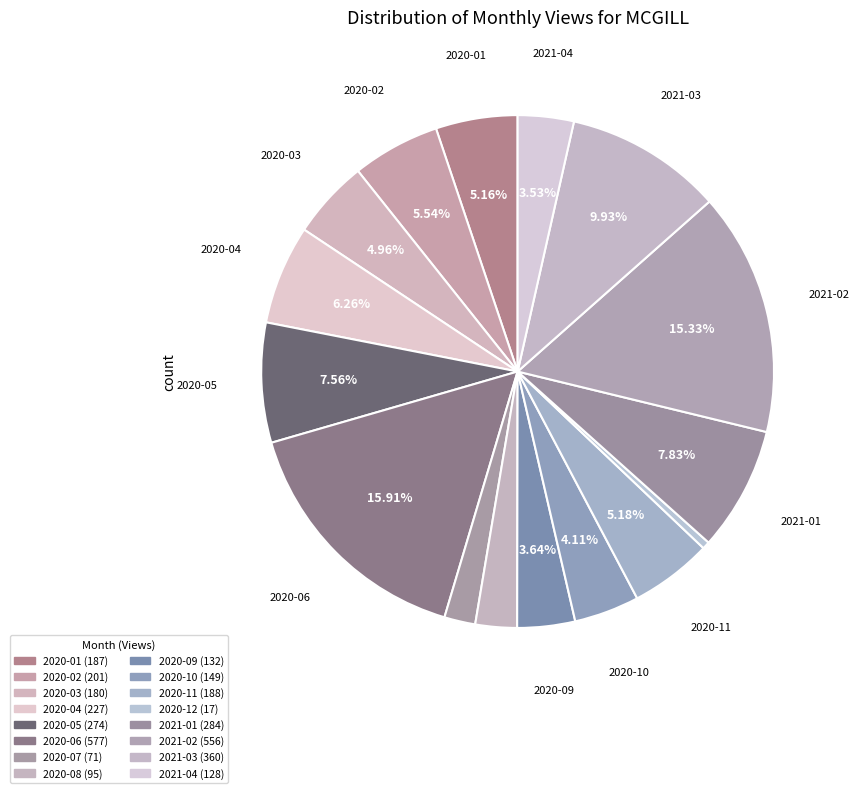

To the nearest percent, what percentage of the pie is 2020-01?

5%